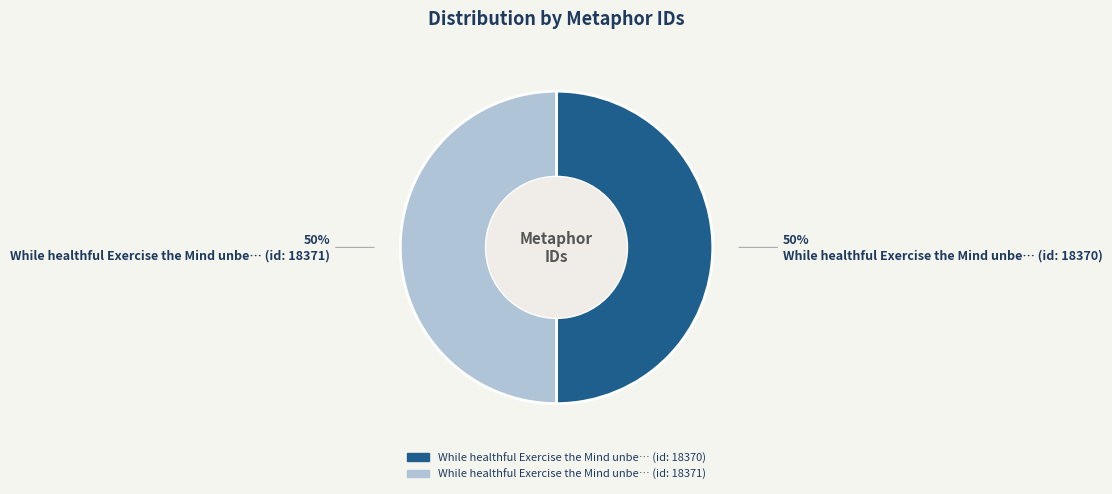

Combined, do While healthful Exercise the Mind unbe… (id: 18370) and While healthful Exercise the Mind unbe… (id: 18371) account for over 50%?

Yes